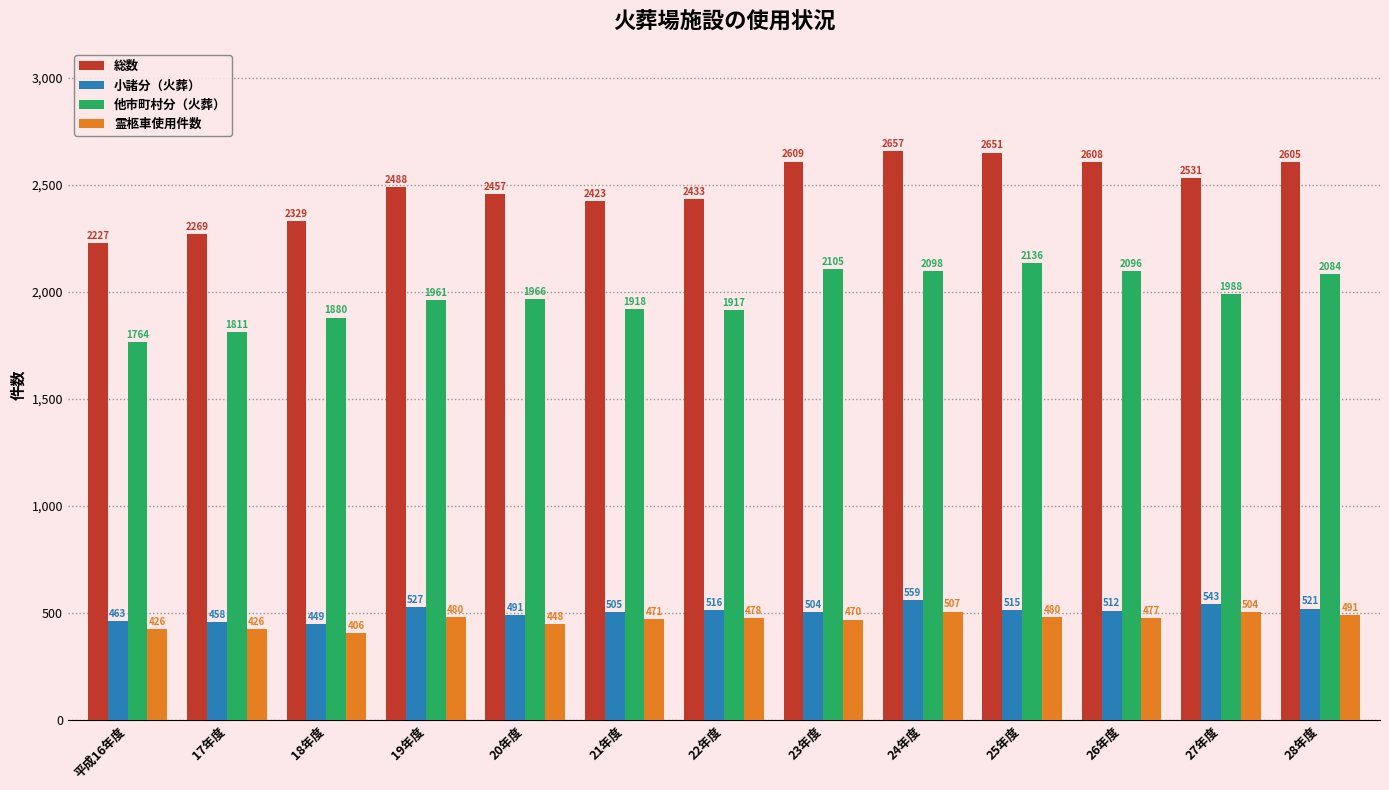

What is the average value of the 他市町村分（火葬） series?

1979